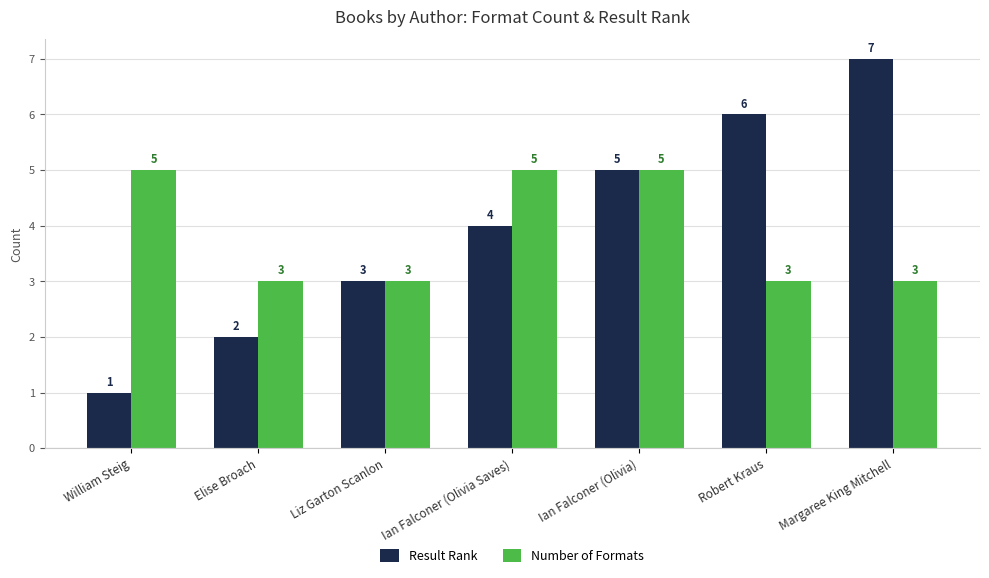

True or false: Number of Formats has a value of 3 at Robert Kraus.

True